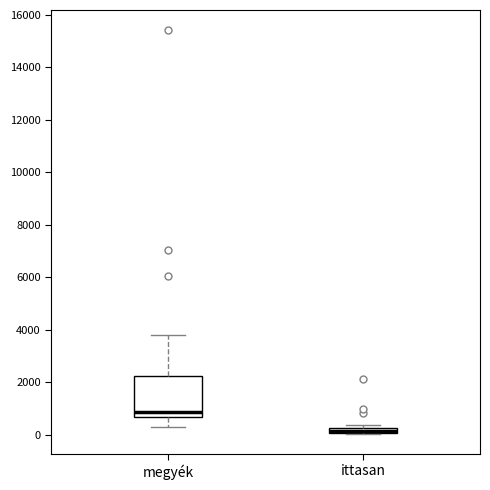

Where is the upper edge of the box for ittasan on the y-axis? The values are not printed on the chart, so give them approximately, as read against the axis.

200